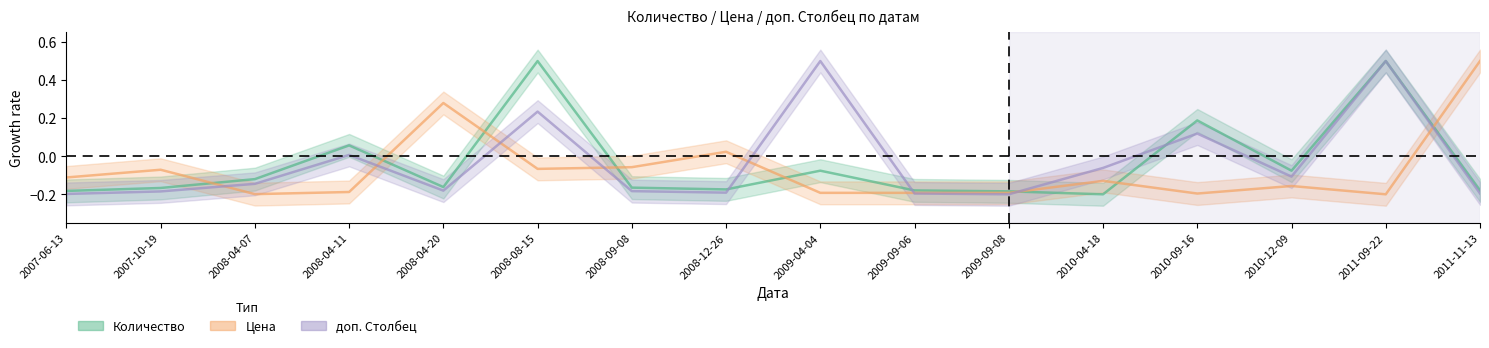

How many lines are shown in the chart?

3